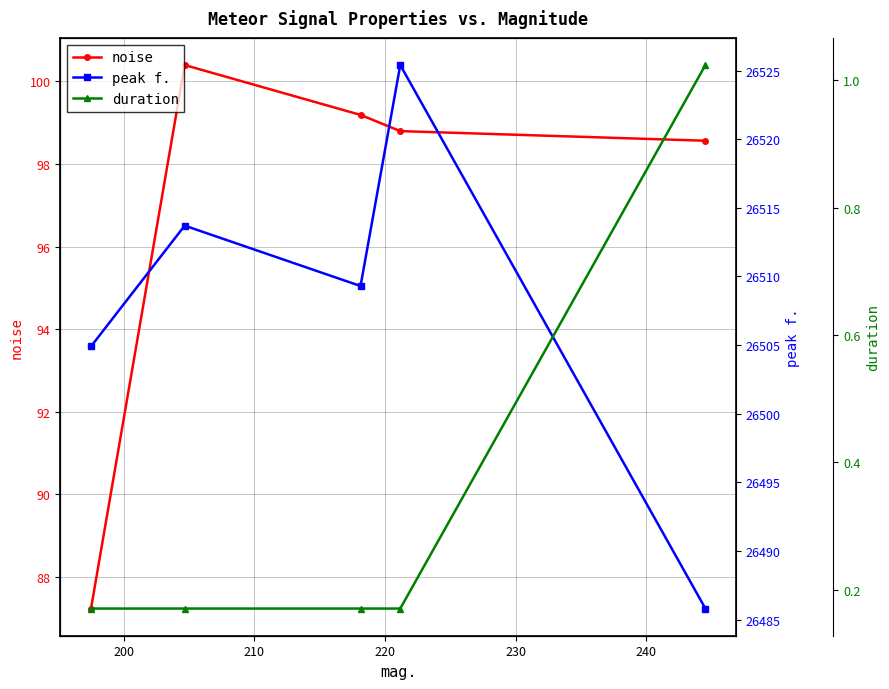

True or false: noise and duration cross at least once.

False